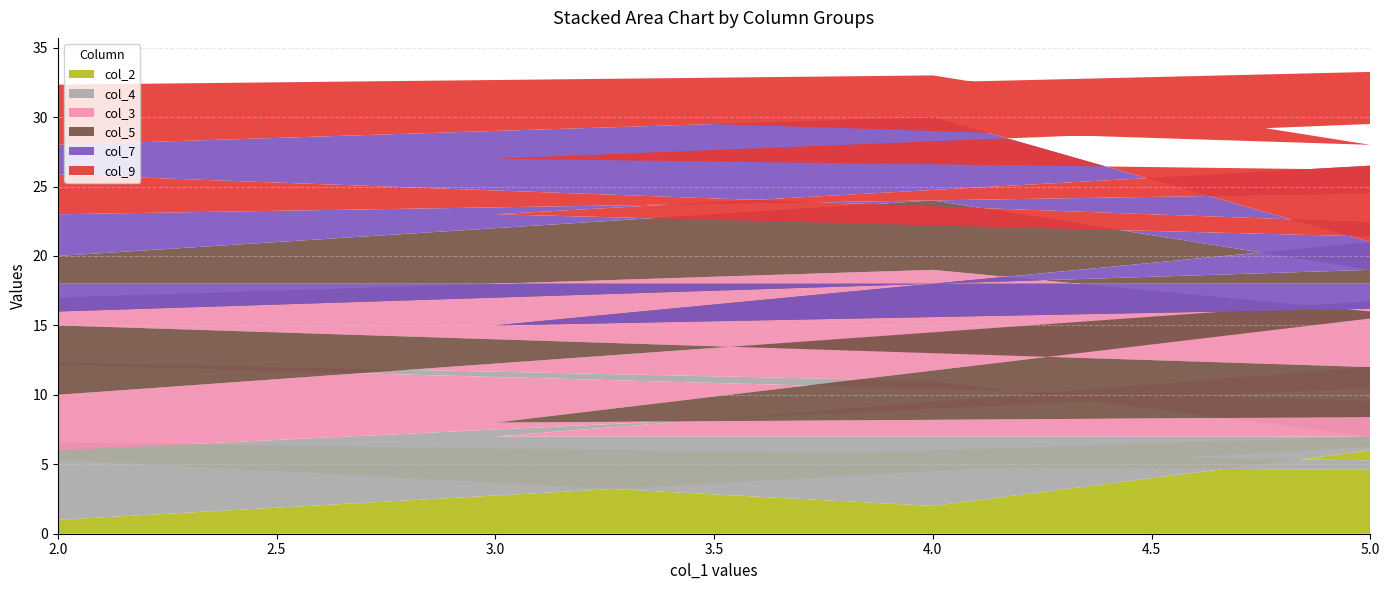

Reading left to right, transcribe all the data shown in this chart.

col_2: 1	8	3	9	5	4	7	2	6
col_4: 5	4	7	8	2	3	6	9	1
col_3: 4	7	5	6	1	2	3	8	9
col_5: 6	1	8	4	7	9	2	5	3
col_7: 7	5	4	3	8	1	9	6	2
col_9: 8	9	1	2	4	6	5	3	7